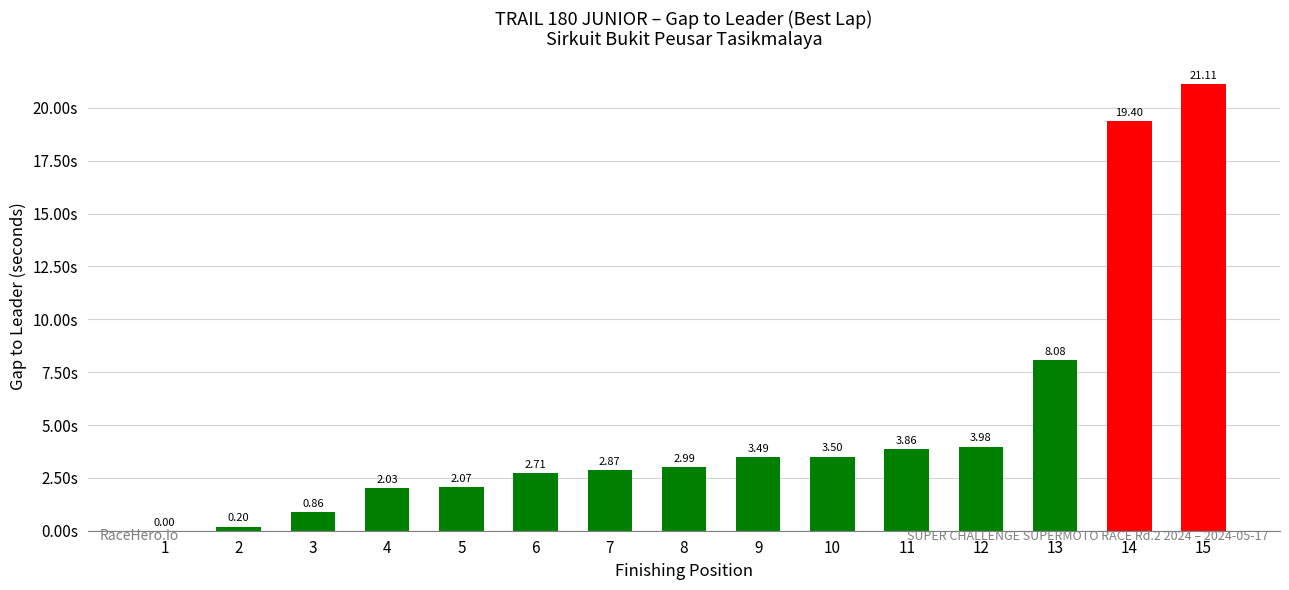

Are the bars grouped side by side (vs. stacked)?

No